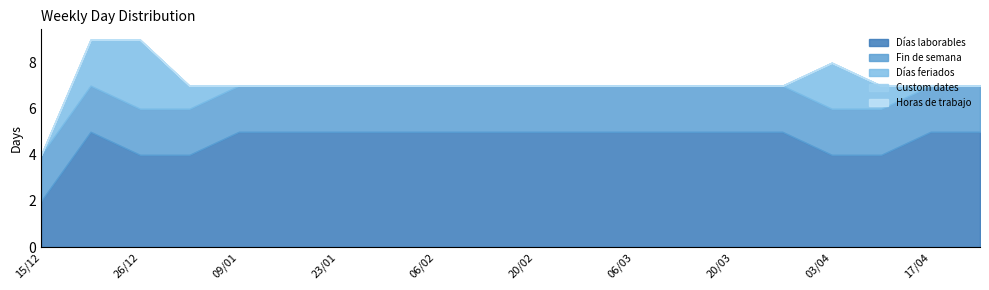

How many interior local peaks does the Días feriados series have?

2